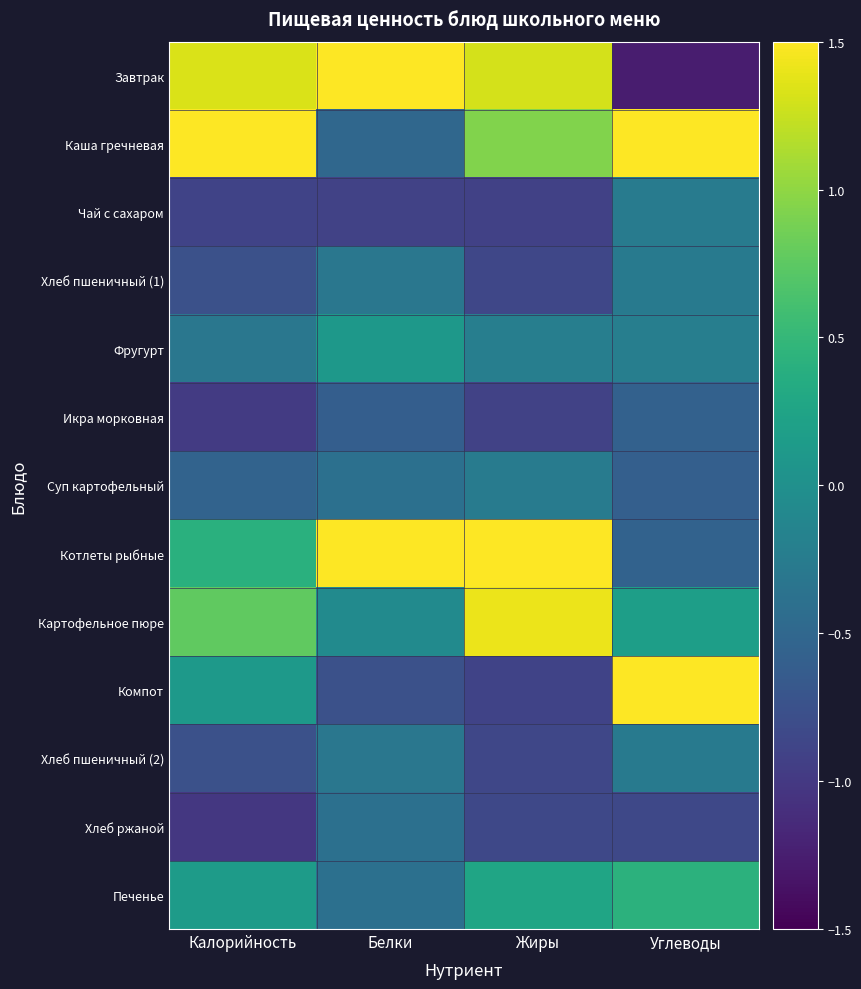

How many series are shown in this chart?

13